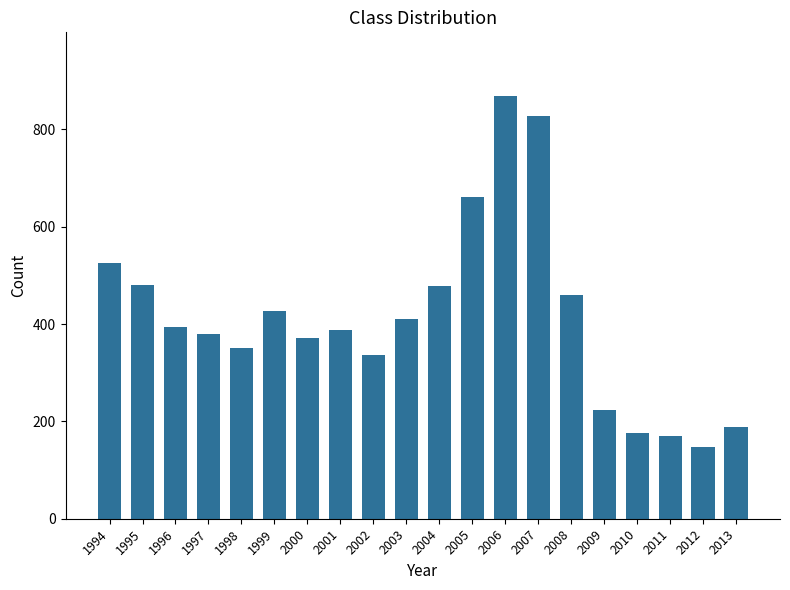

What is the maximum value shown in the chart?

869